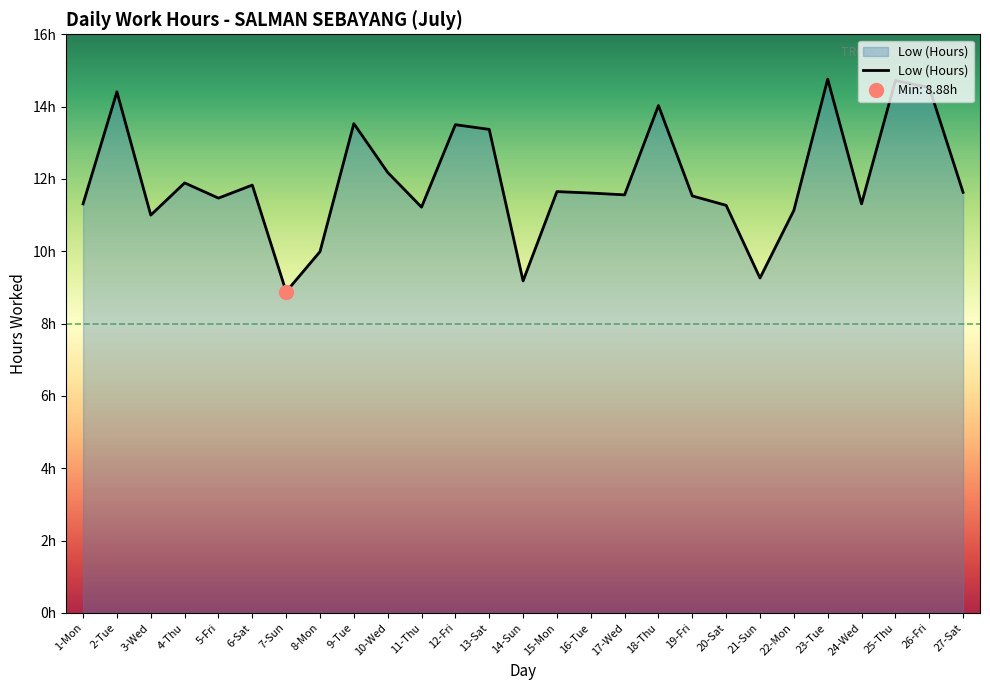

At which label does the data first exceed 11?

1-Mon